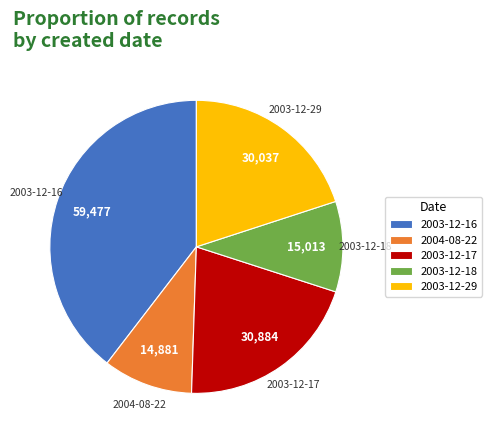

The 2003-12-29 slice represents 20% of the pie. True or false?

True